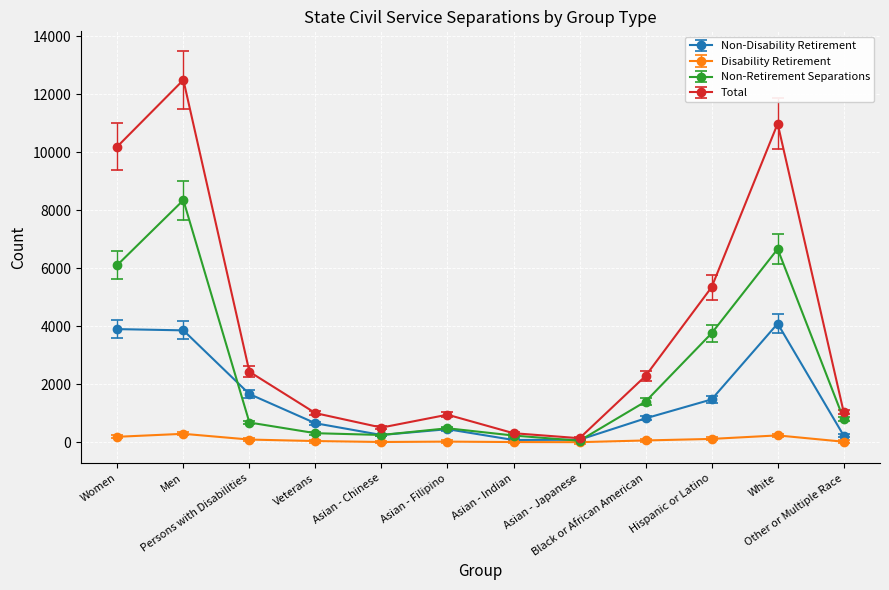

Which category has the lowest value in the Non-Retirement Separations series?

Asian - Japanese